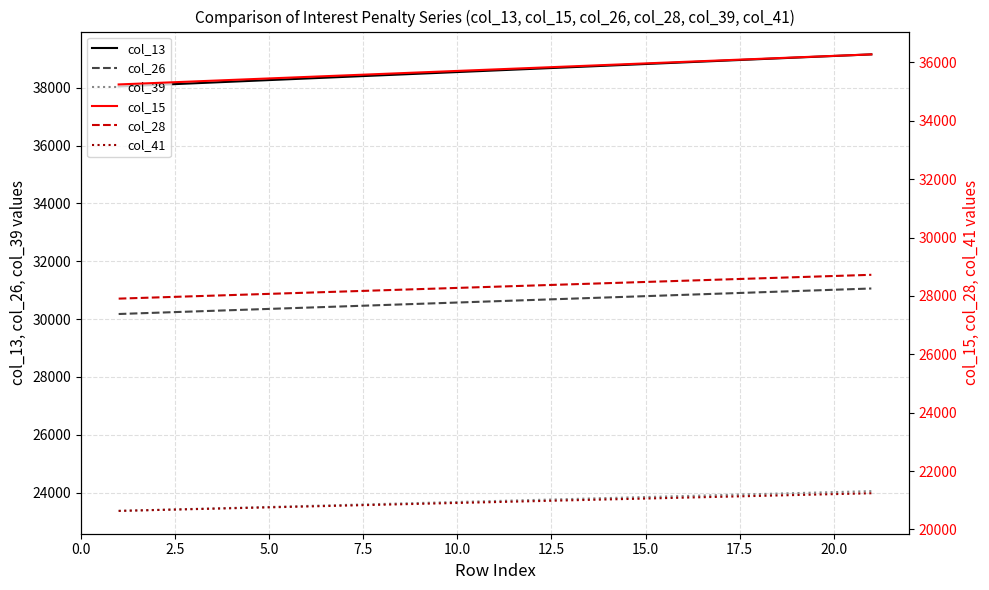

How many data points in col_26 are above 30616?

11